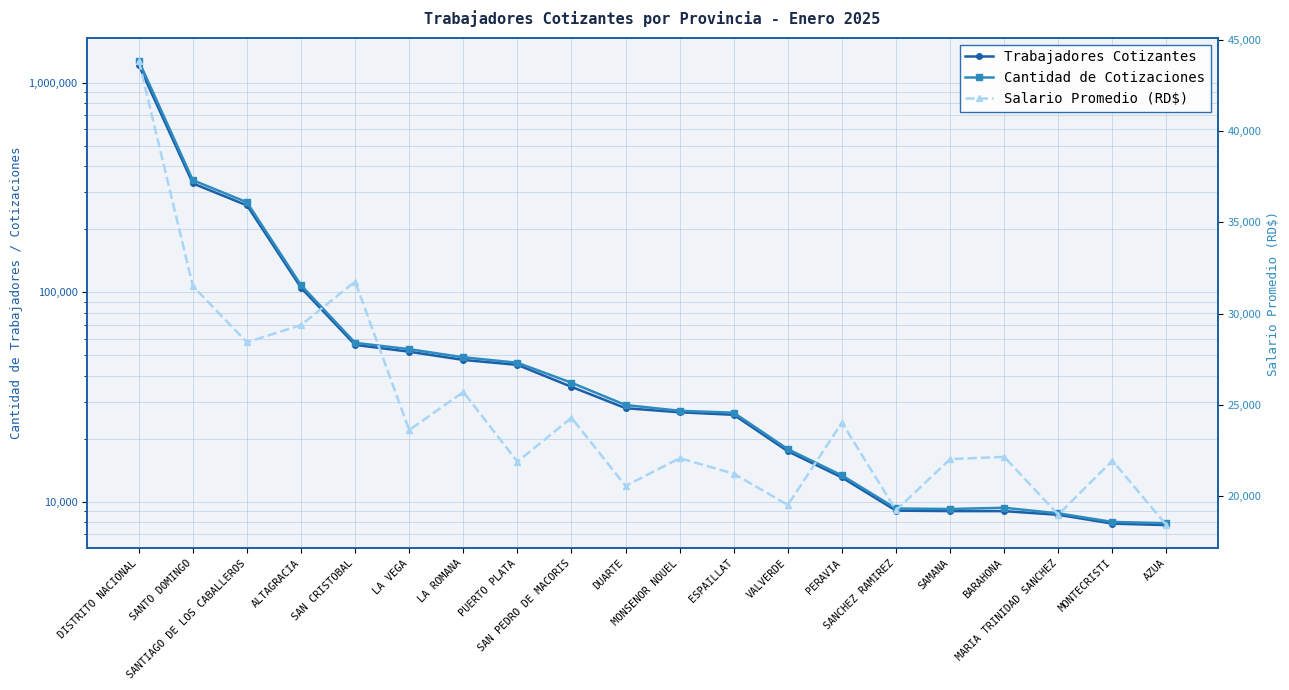

At how many categories does at least one series exceed 1239510?

1